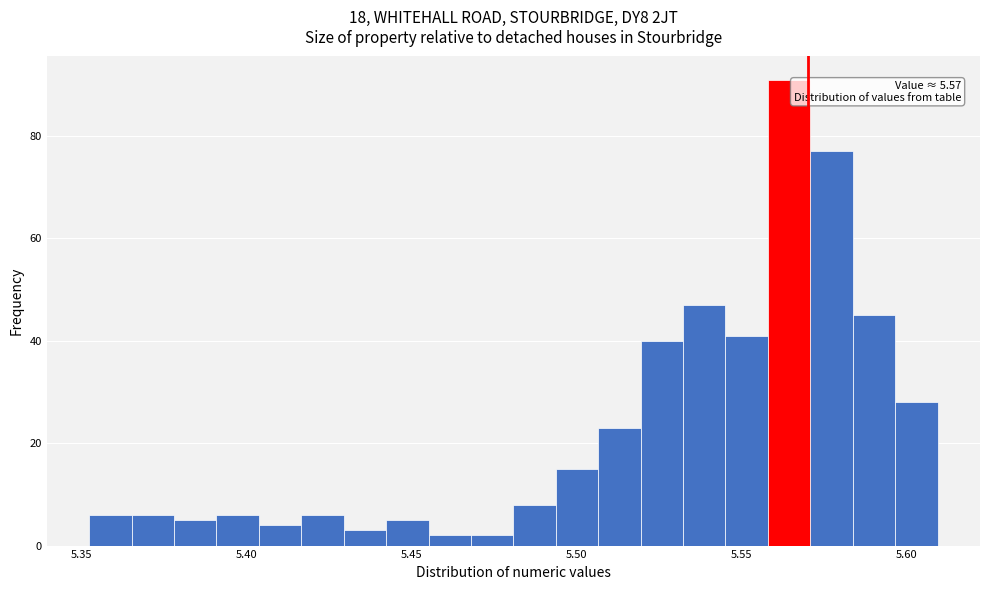

Read against the x-axis, roughly where is the centre of the tallest bar?

5.565